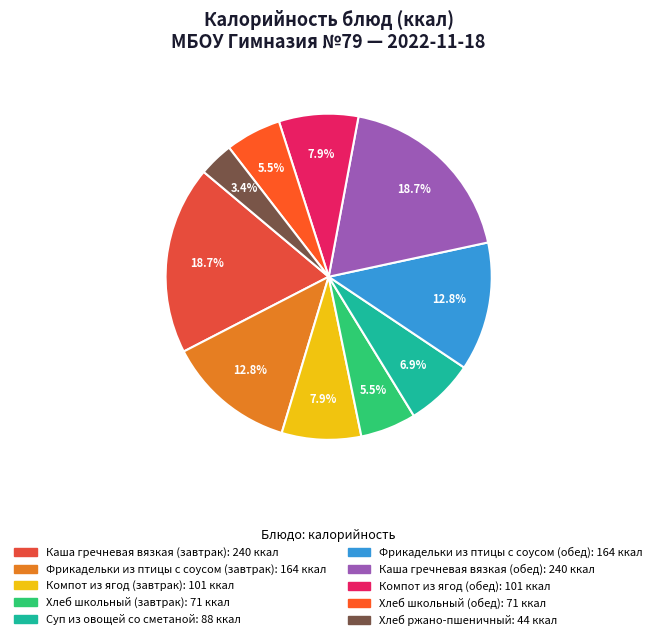

To the nearest percent, what portion does Хлеб ржано-пшеничный represent?

3%